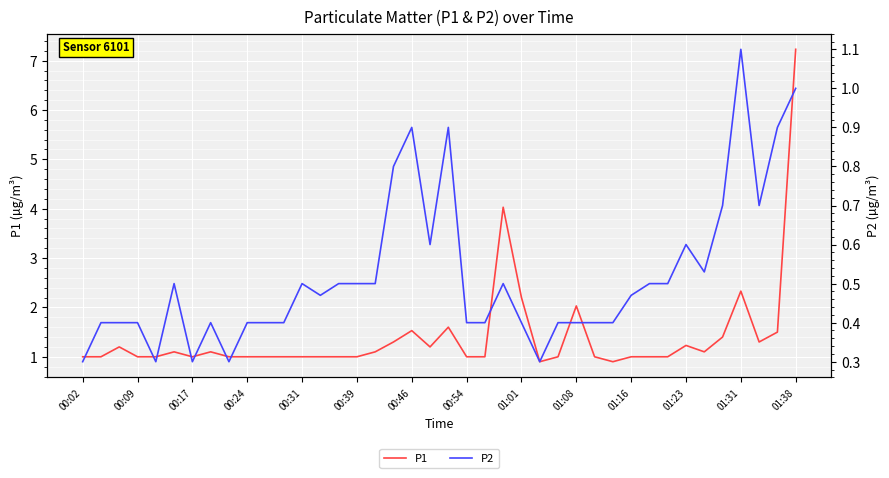

What is the difference between the P1 values at 20 and 14?

0.6